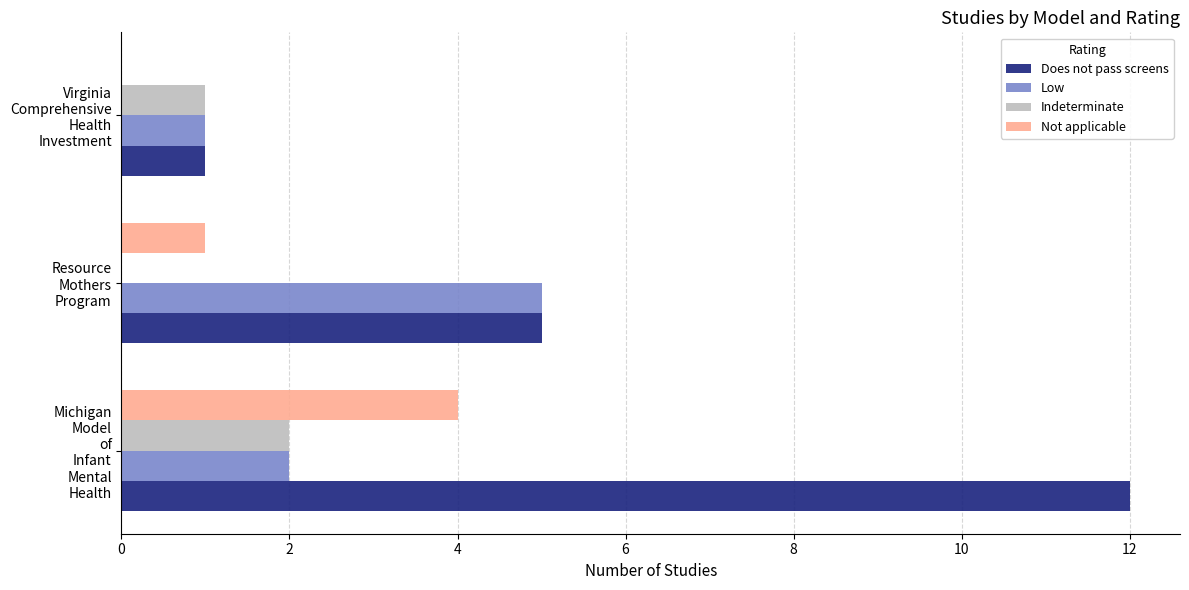

What is the greatest value displayed?

12